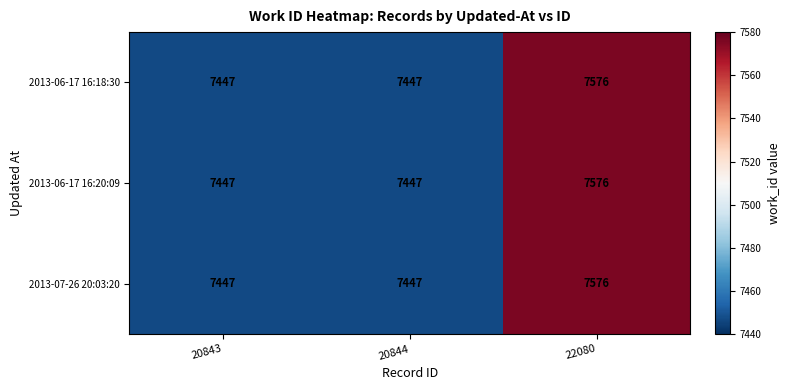

What is the sum of all 2013-07-26 20:03:20 values?

22470